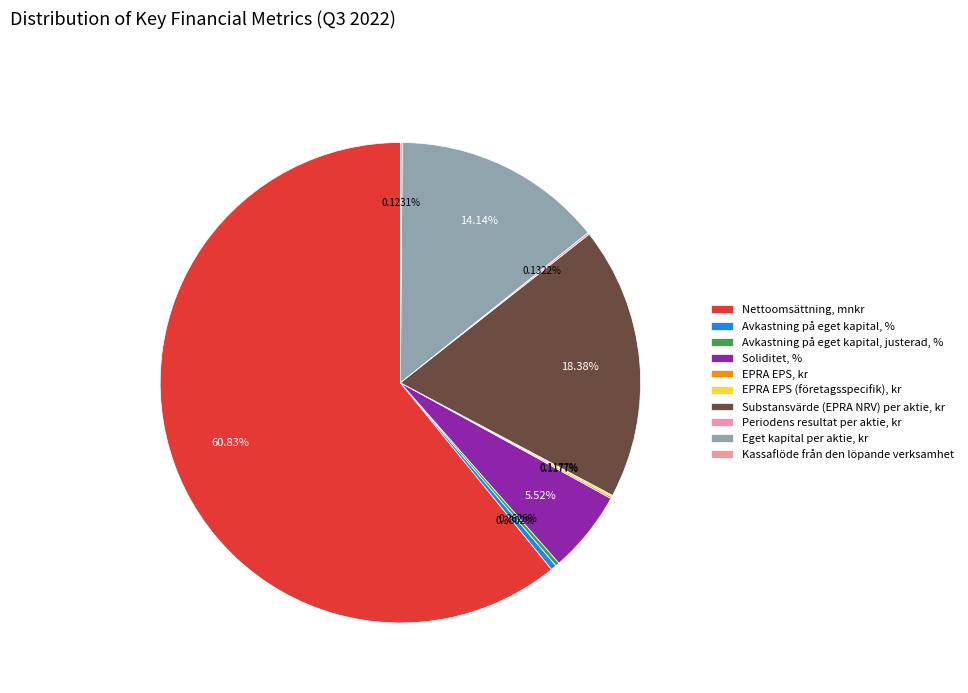

To the nearest percent, what is the average slice percentage?

10%